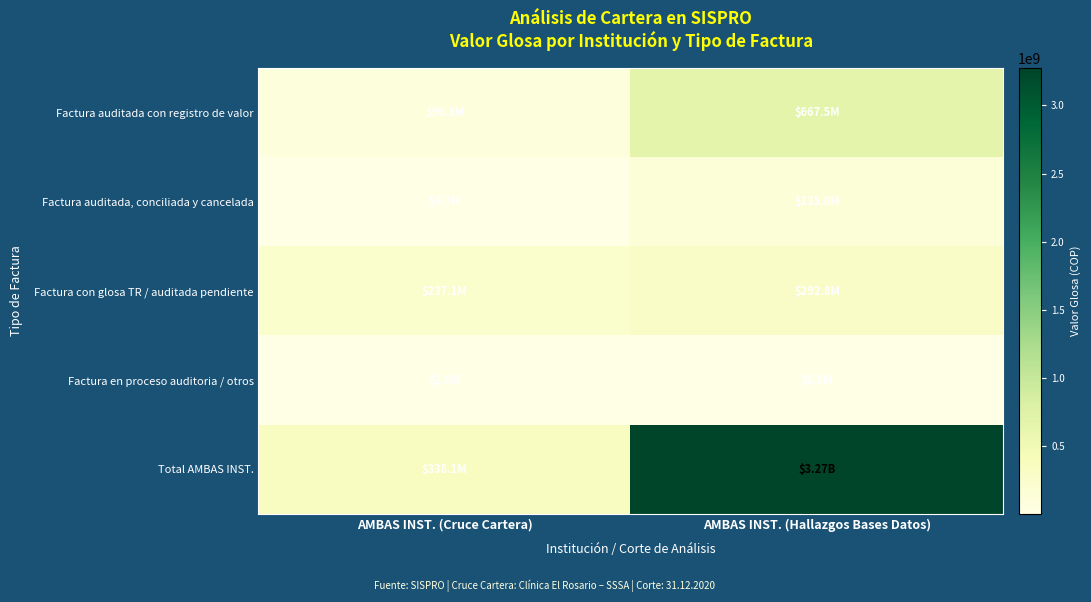

At how many categories does at least one series exceed 2356386866?

1